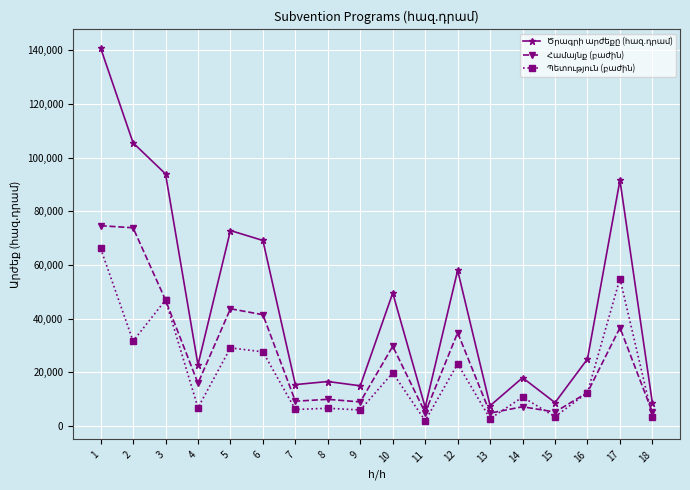

What is the greatest value displayed?

140798.0